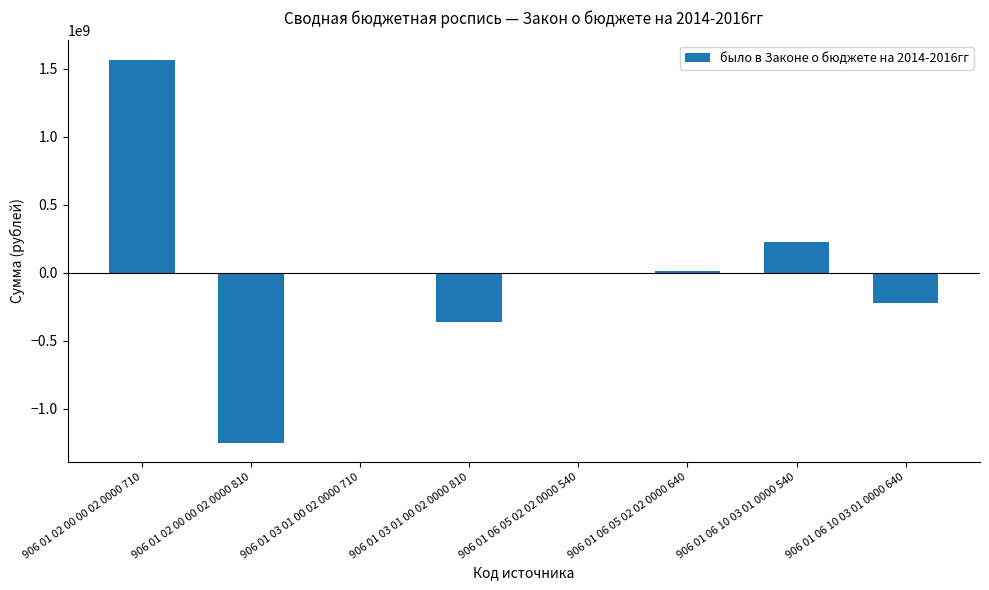

Between 906 01 02 00 00 02 0000 810 and 906 01 06 10 03 01 0000 540, which is larger?

906 01 06 10 03 01 0000 540